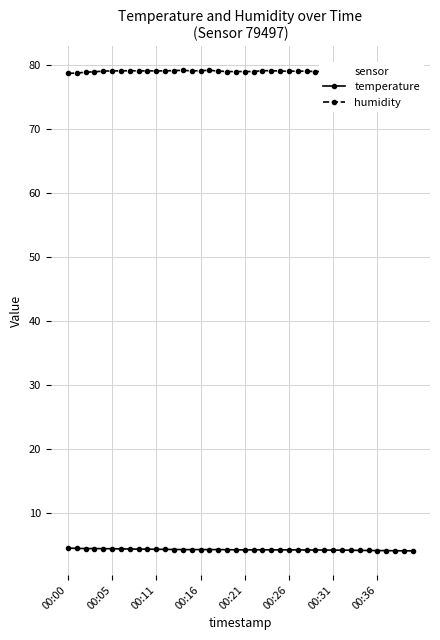

What is the value of the humidity point at the 22nd from the left?

79.0